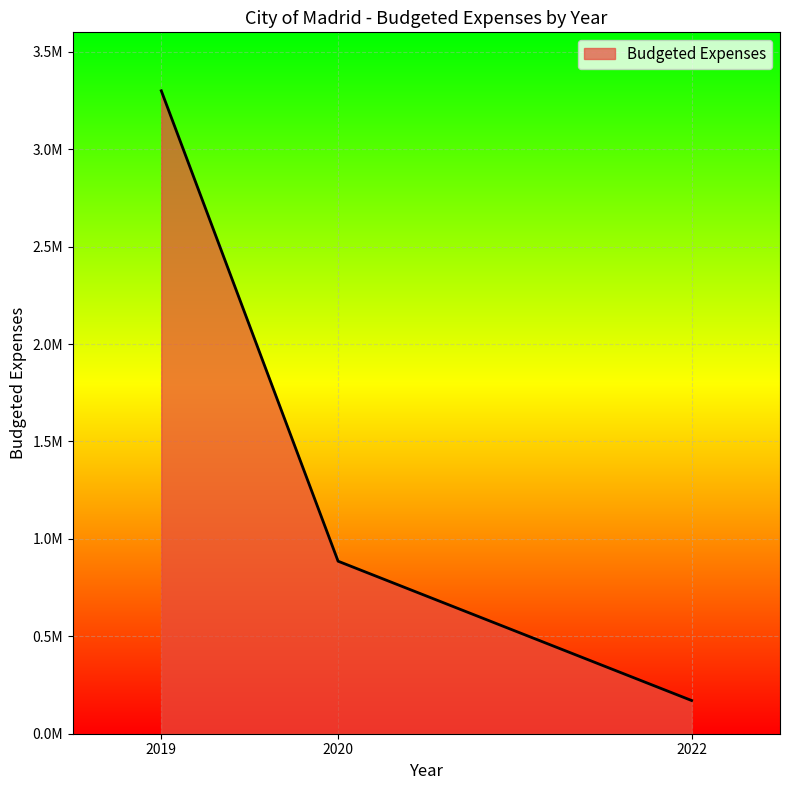

True or false: the data shows 885548.4 at 2020.

True